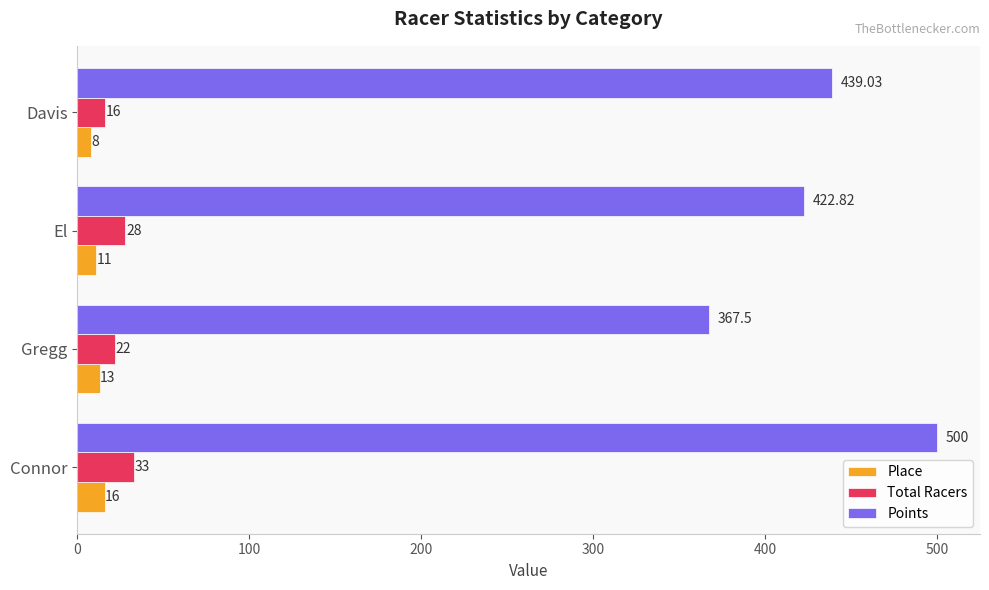

At which category does the chart reach its peak across all series?

Connor